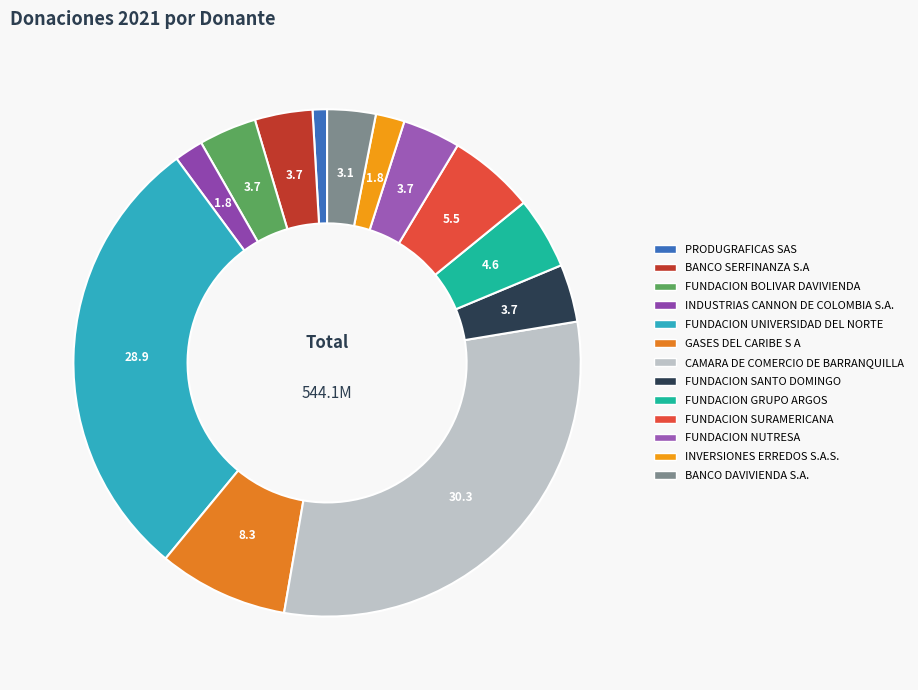

Does FUNDACION SURAMERICANA account for over 50% of the chart?

No